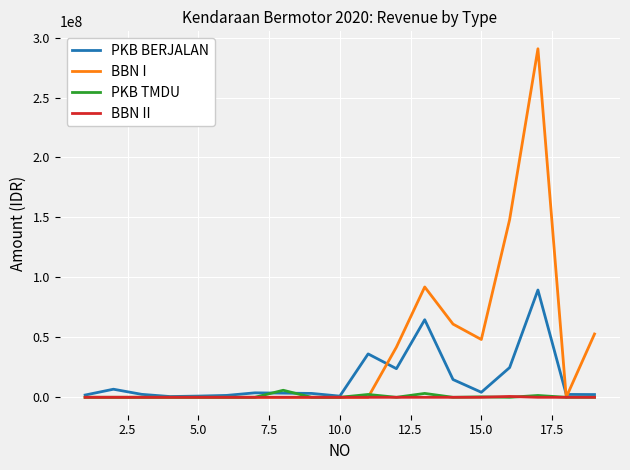

What is the difference between the maximum and second lowest values in the BBN II series?

712500